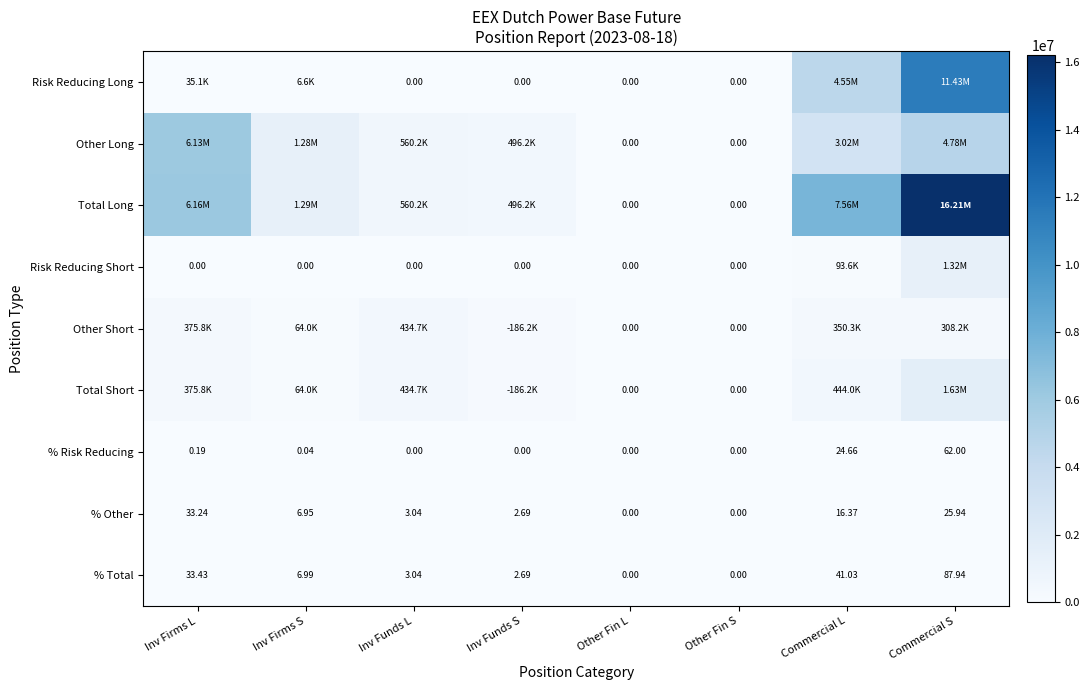

Is the value of % Other at Inv Firms S greater than the value of % Total at Inv Funds L?

Yes